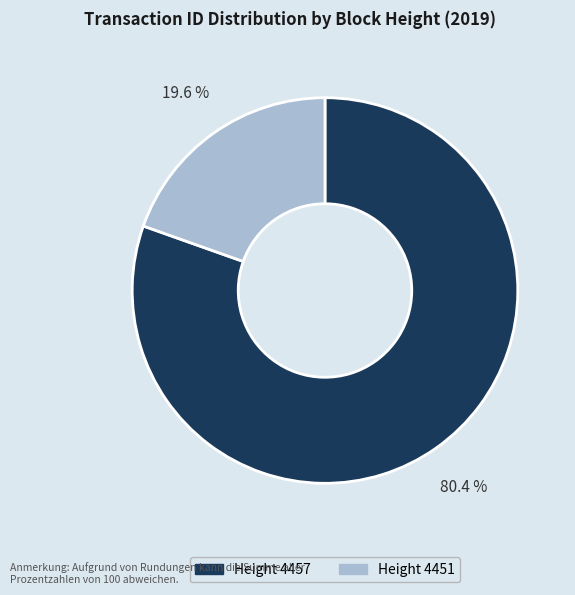

Is there a majority slice in this chart?

Yes